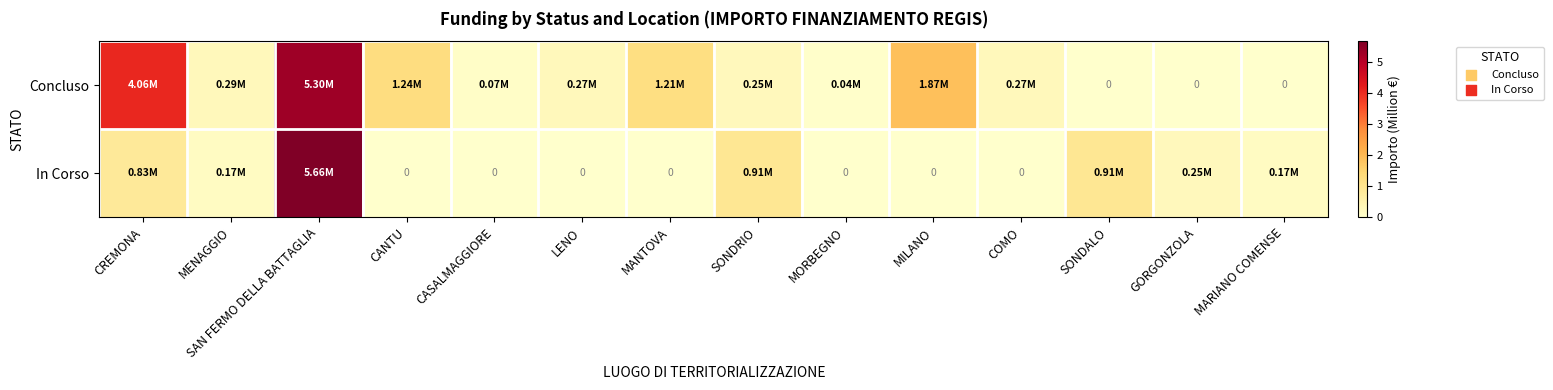

Read the In Corso value at SONDALO.

0.9